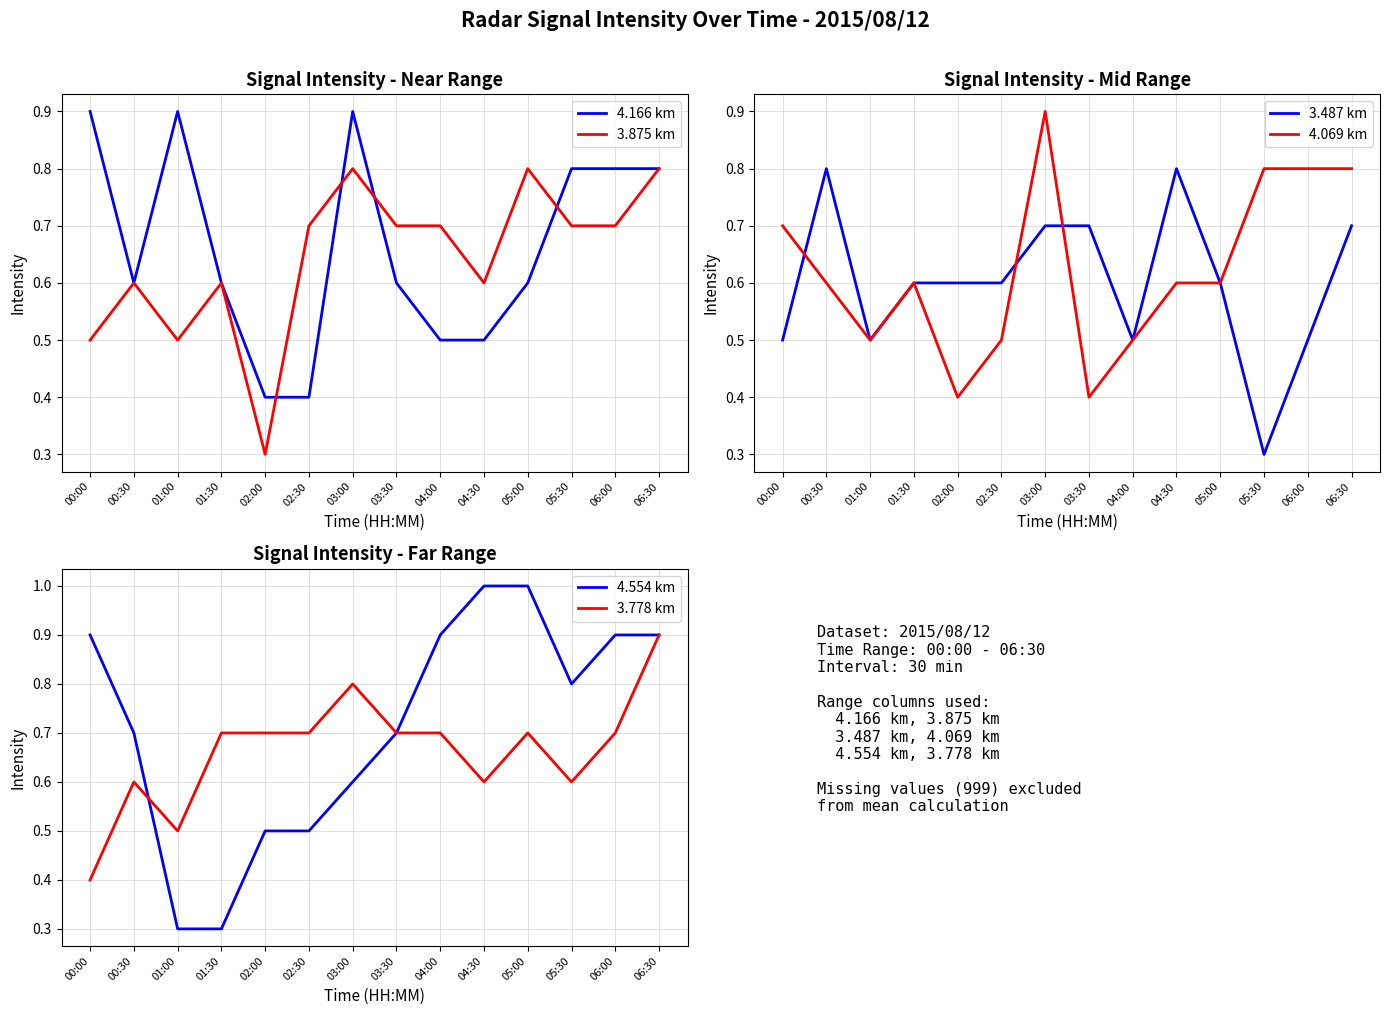

True or false: 3.778 km has a value of 0.1 at 05:30.

False